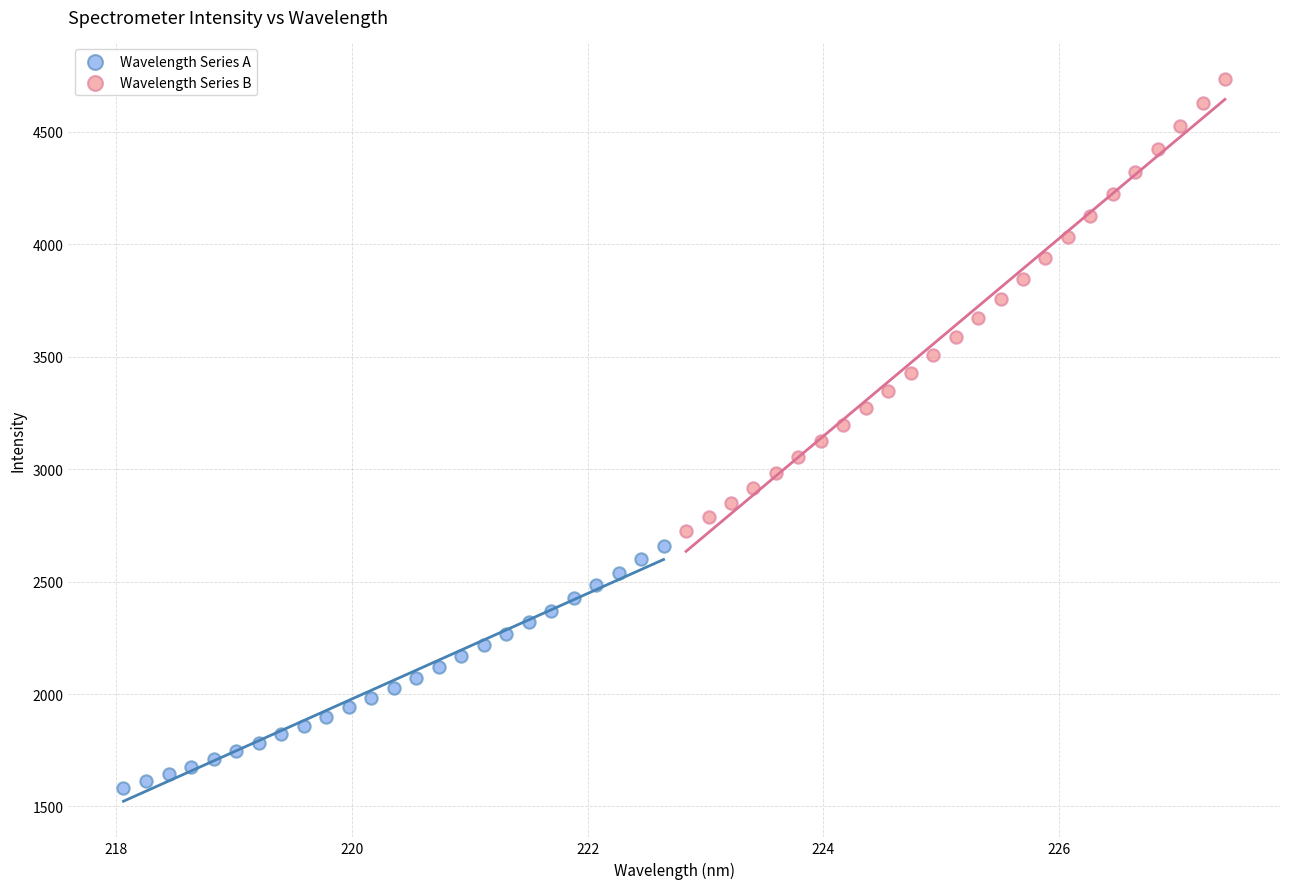

Which series has the widest spread of Y values?

Wavelength Series B